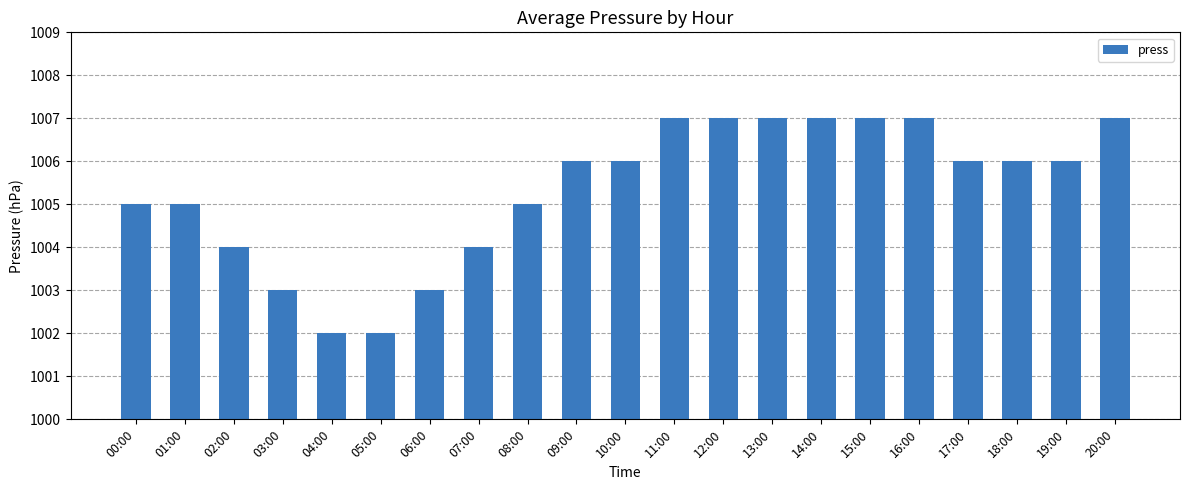

Which has a higher value, 18:00 or 14:00?

14:00